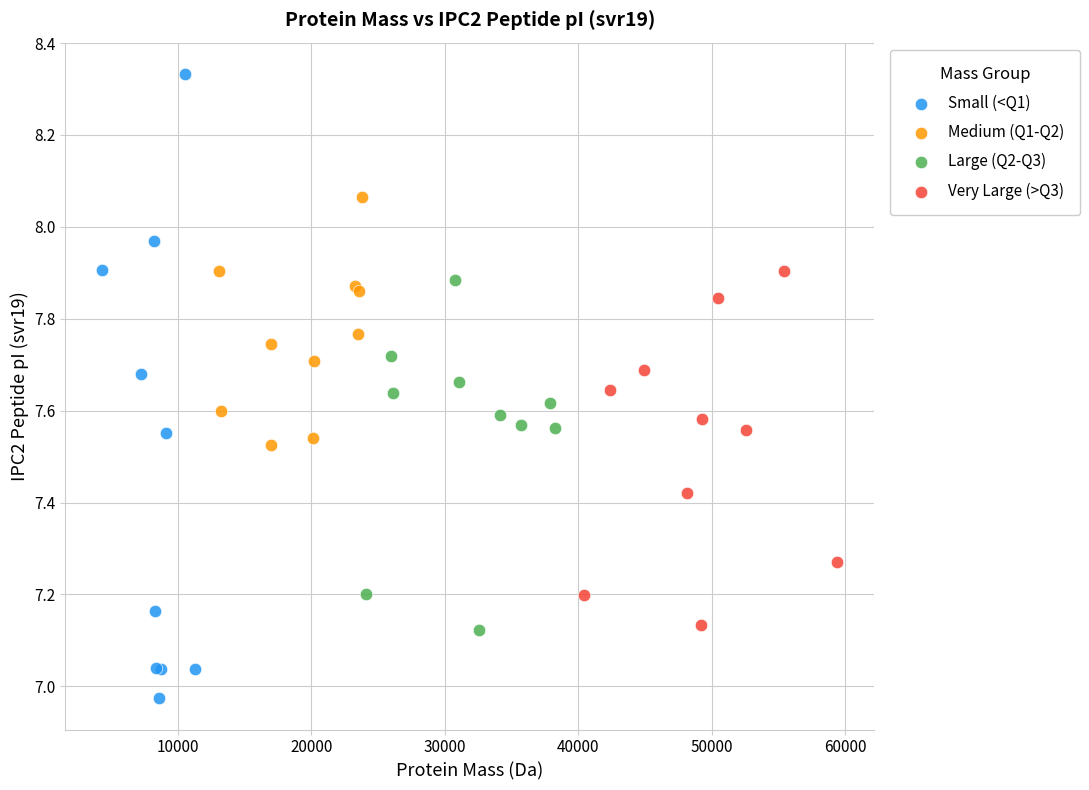

Which series reaches the maximum Y coordinate?

Small (<Q1)